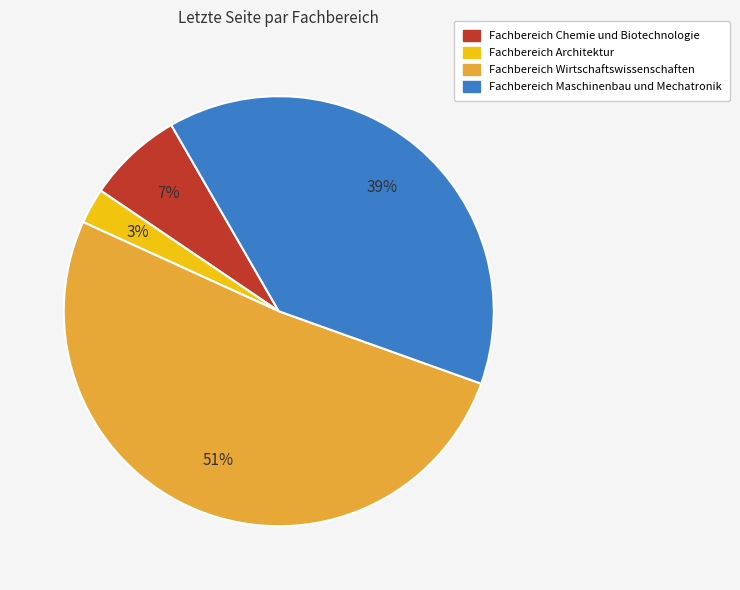

To the nearest percent, what is the average slice percentage?

25%